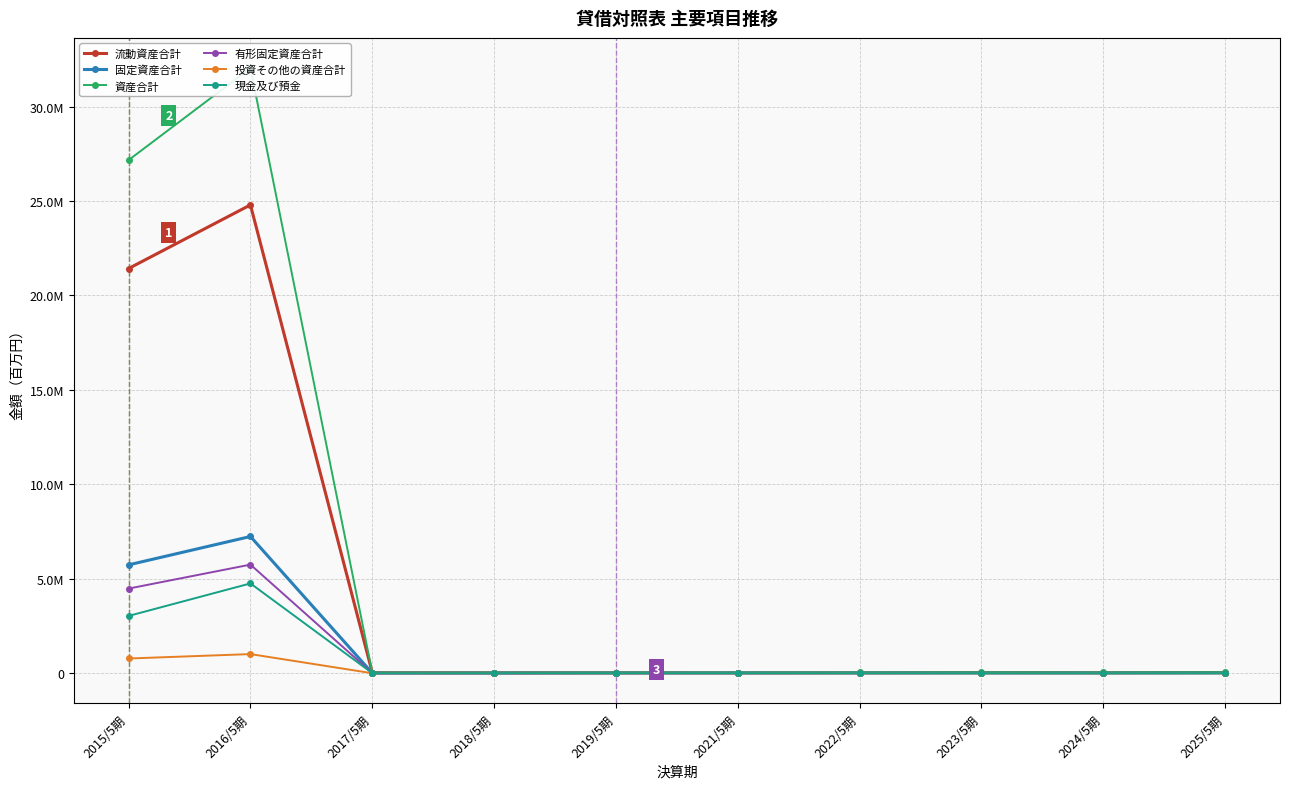

Which series has the largest total across all categories?

資産合計